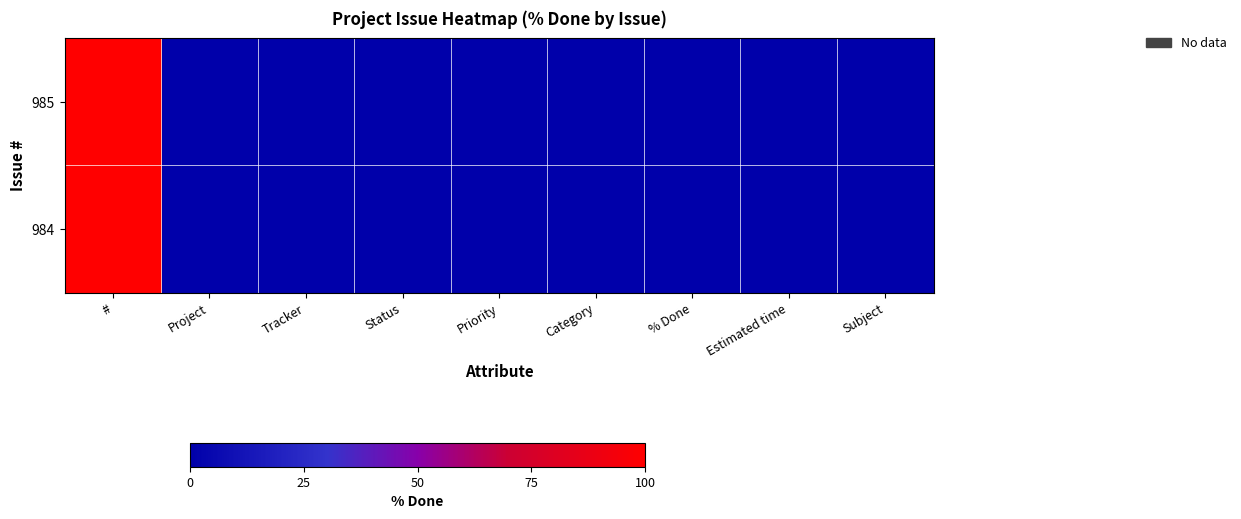

Reading left to right, list all the values displayed in this chart.

985: #=100.0	Project=0.1	Tracker=0.1	Status=0.1	Priority=0.1	Category=0.0	% Done=0.0	Estimated time=0.0	Subject=0.1
984: #=99.9	Project=0.1	Tracker=0.1	Status=0.1	Priority=0.1	Category=0.1	% Done=0.0	Estimated time=0.0	Subject=0.1